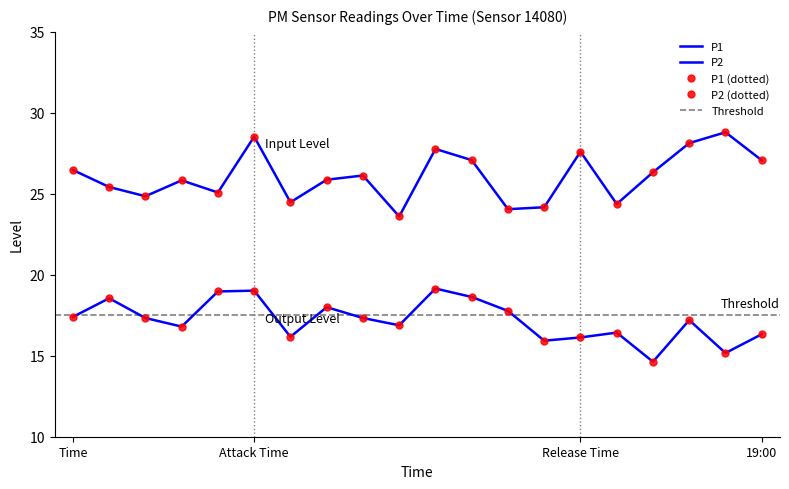

True or false: P2 has more than 2 points higher than both neighbors.

True